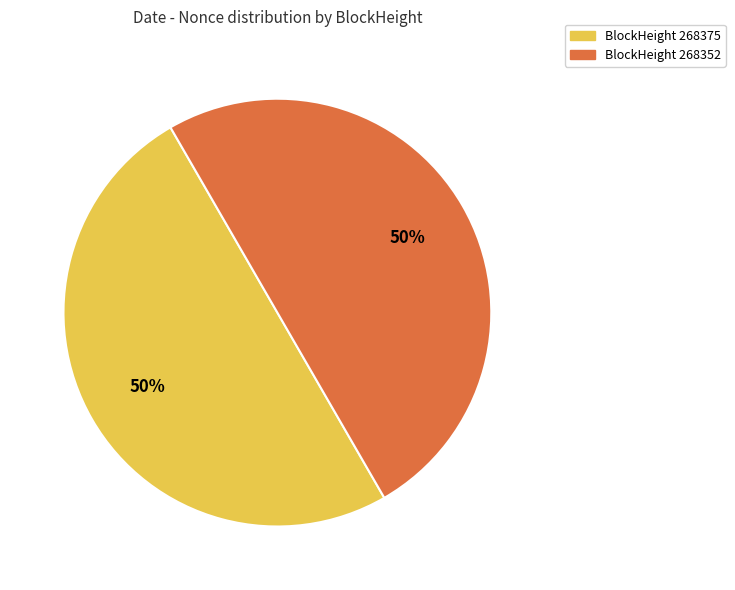

To the nearest percent, what is the average slice percentage?

50%